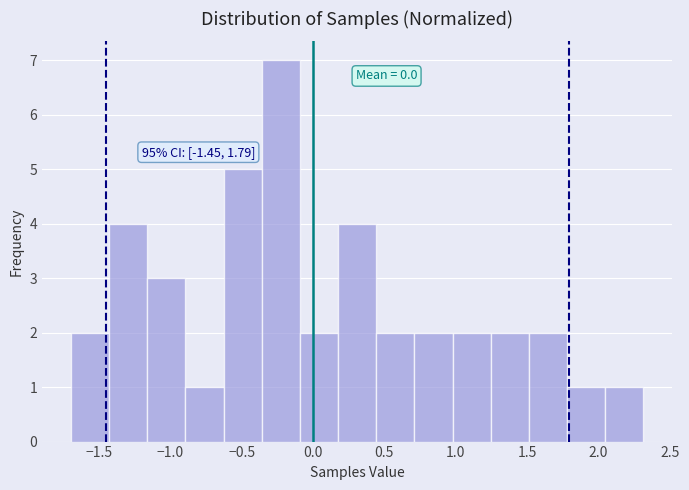

Which range on the x-axis has the tallest bar?

-0.35 to -0.10